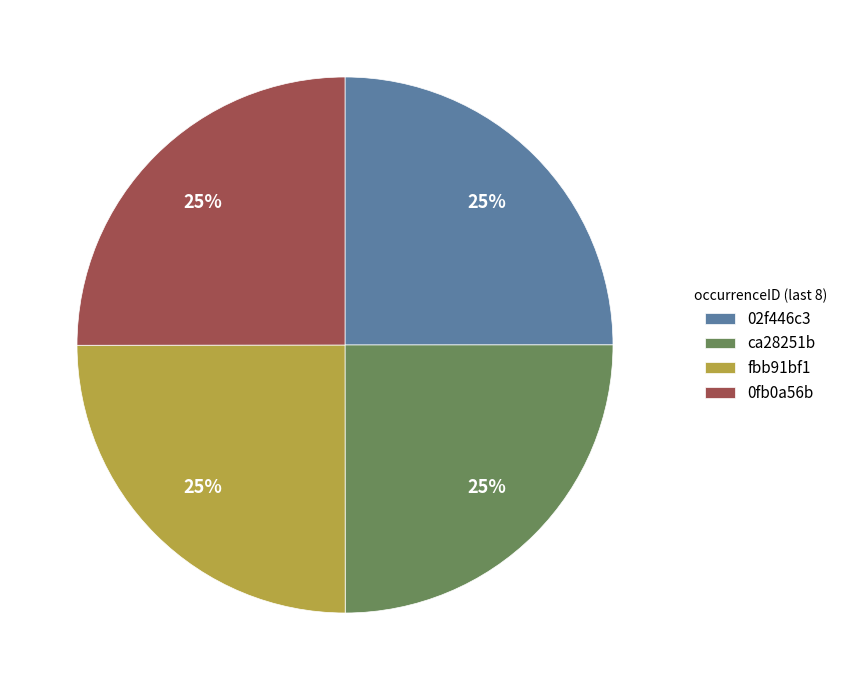

The 0fb0a56b slice represents 17% of the pie. True or false?

False